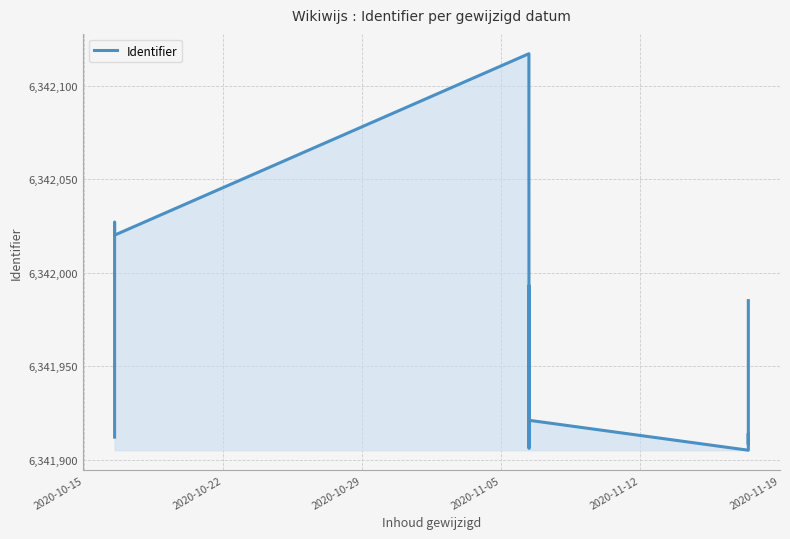

The chart shows a value of 9585829 at 2020-11-05. True or false?

False